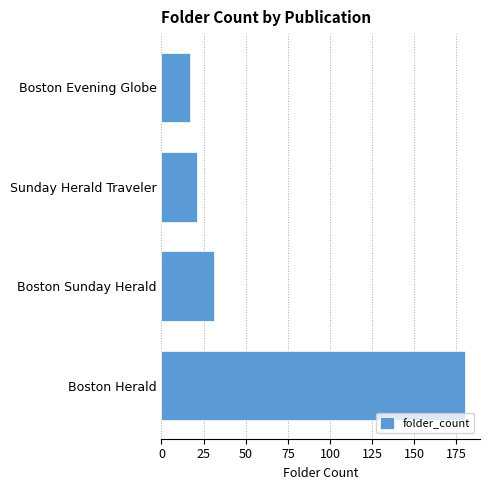

At which label is the value closest to 98?

Boston Sunday Herald